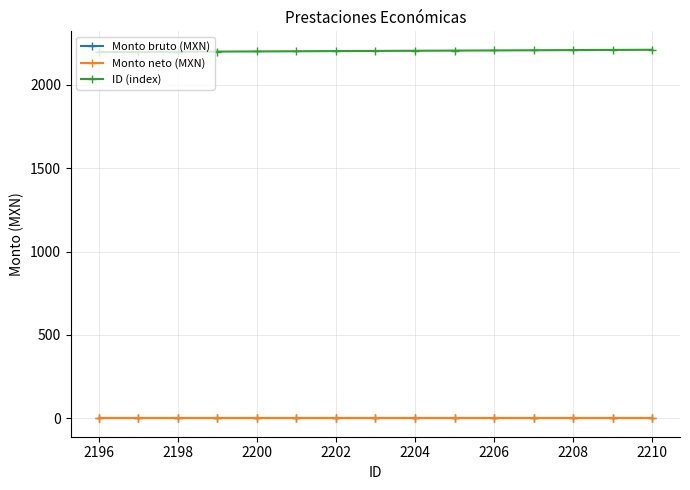

Which series has the largest range (max minus min)?

ID (index)